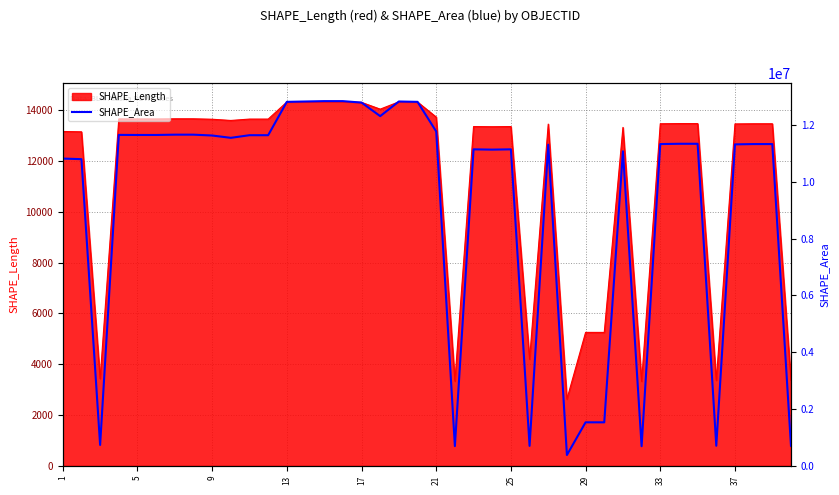

What is the lowest value of the SHAPE_Length series?

2627.1